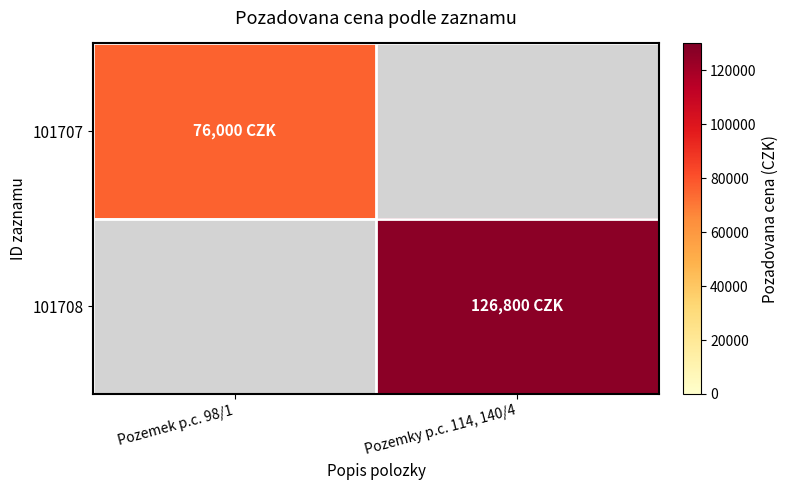

At which category is the sum across all series the highest?

Pozemky p.c. 114, 140/4